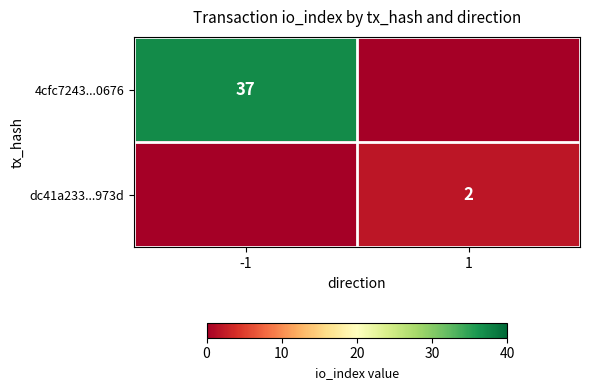

Count the number of data series in this chart.

2